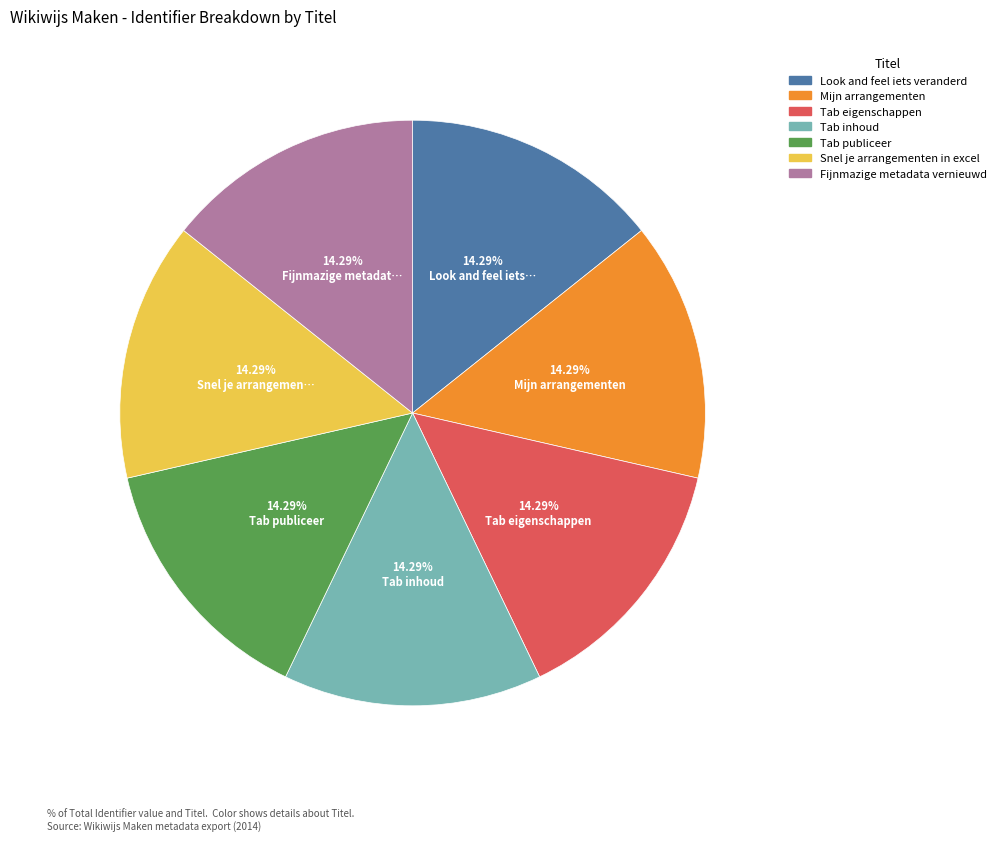

What percentage is the Look and feel iets veranderd slice, to the nearest percent?

14%